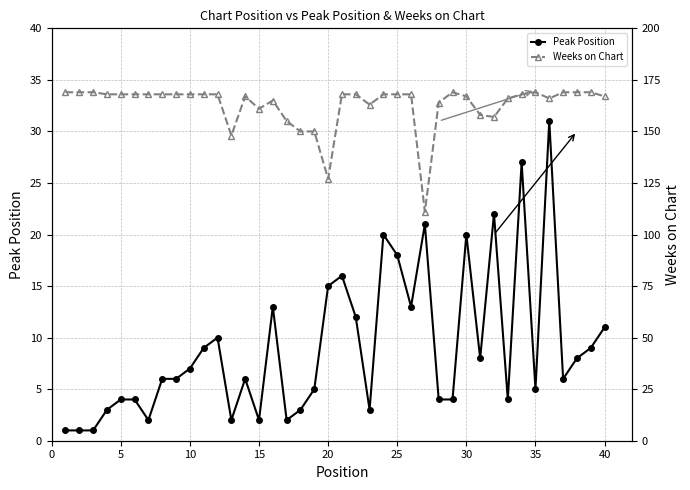

The Peak Position series shows 8 at 25. True or false?

False